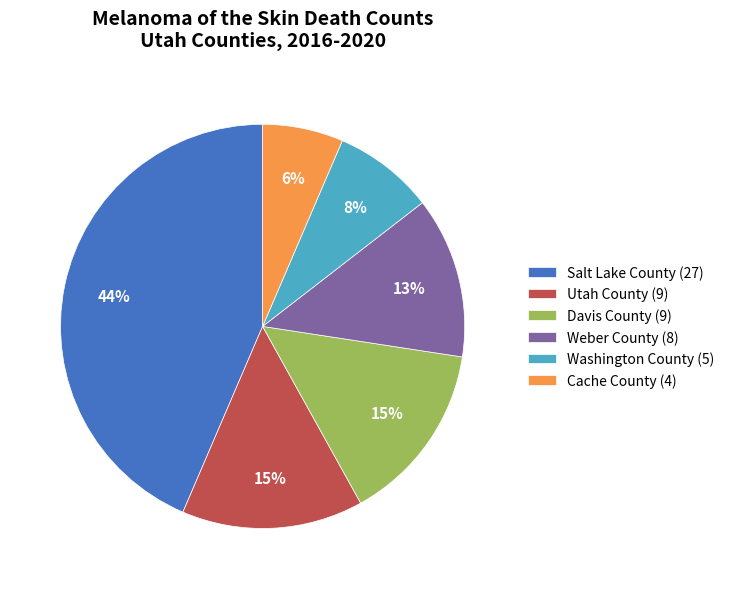

What percentage is the Salt Lake County (27) slice, to the nearest percent?

44%